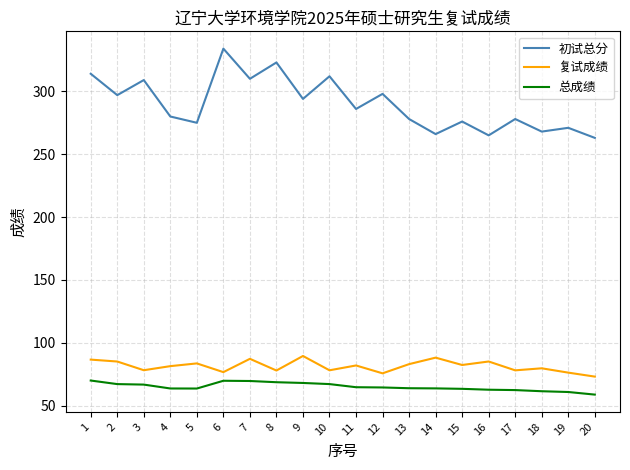

Which series has the largest range (max minus min)?

初试总分